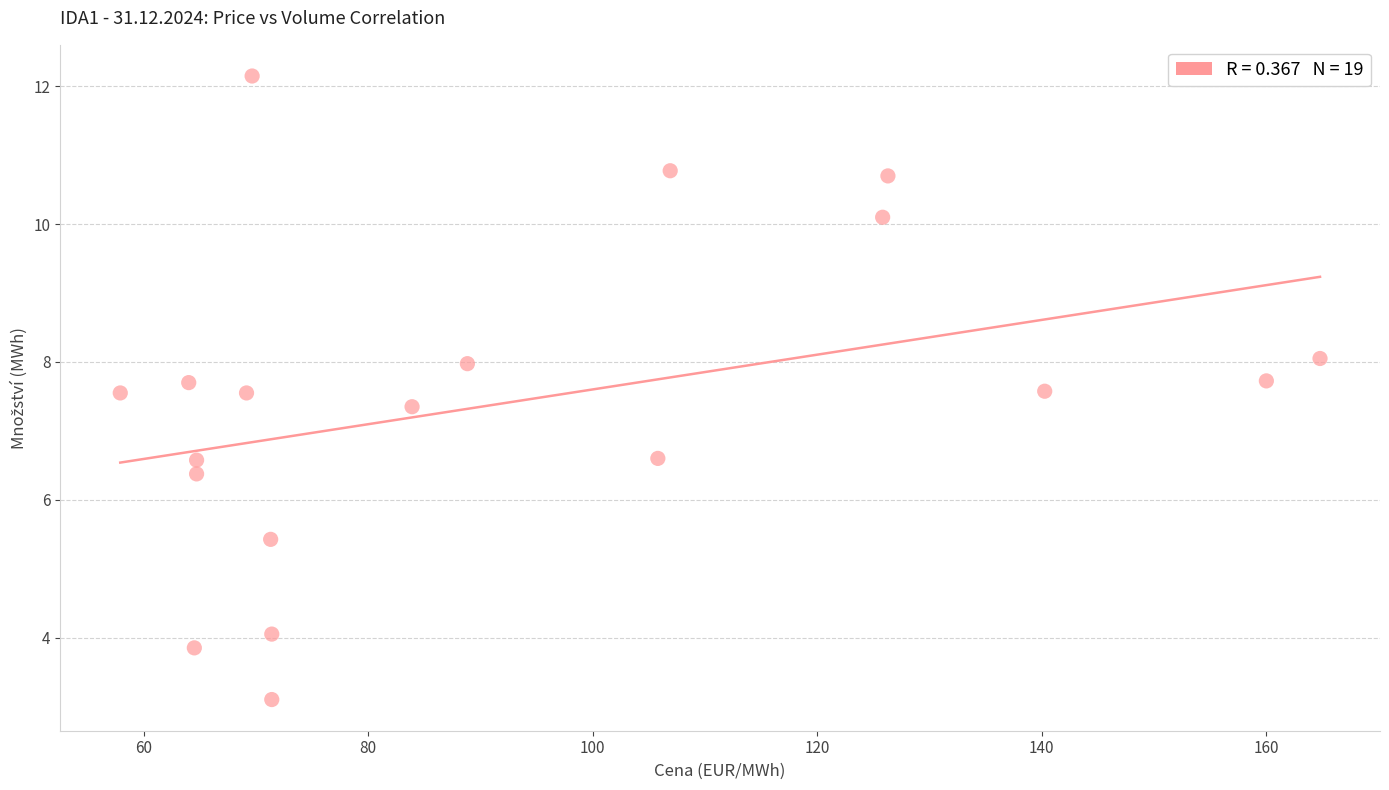

What is the range of X values (max minus min)?

106.9